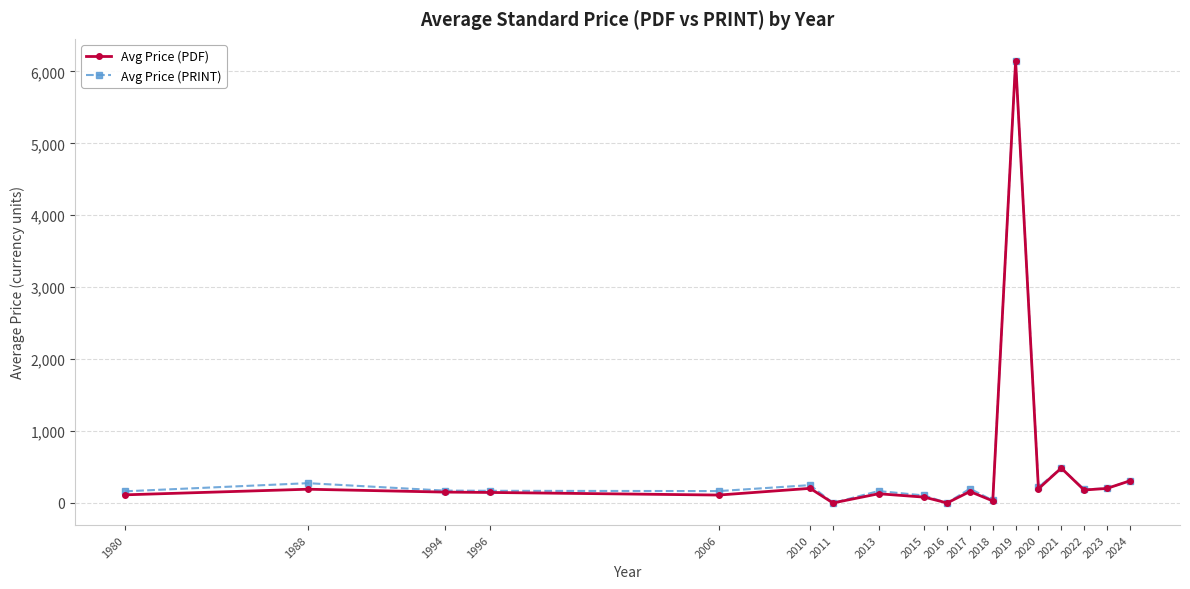

How many values in the Avg Price (PRINT) series exceed 188?

9